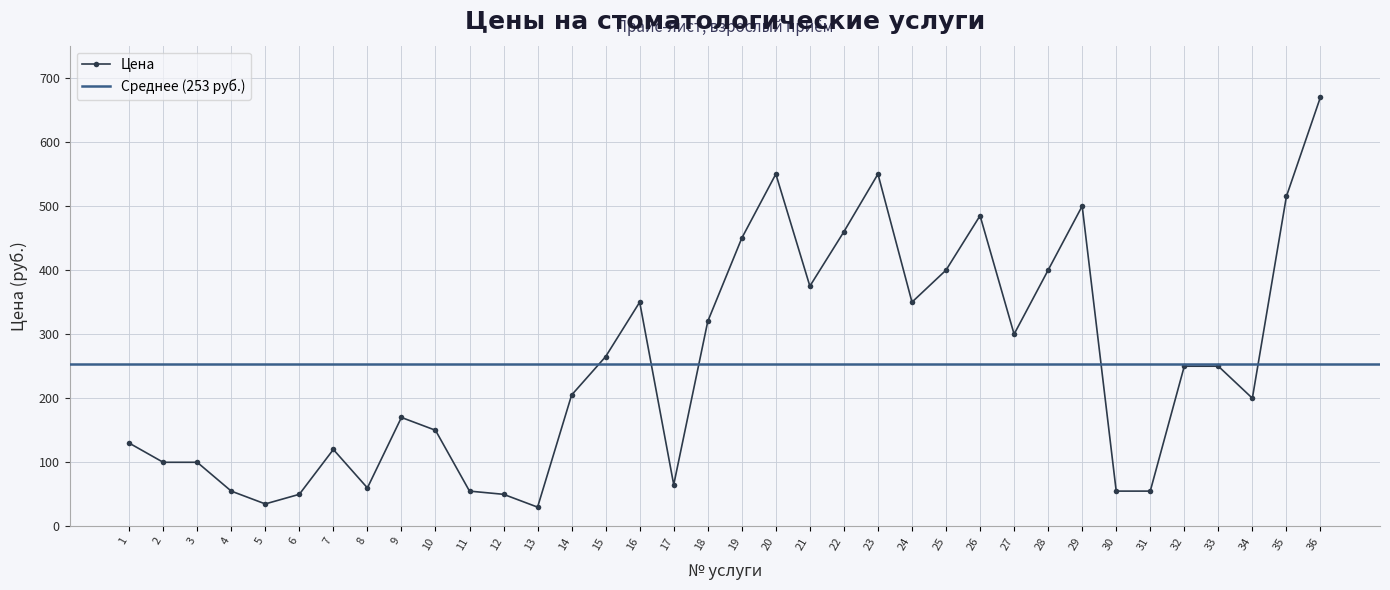

Which label corresponds to the smallest value in the chart?

13